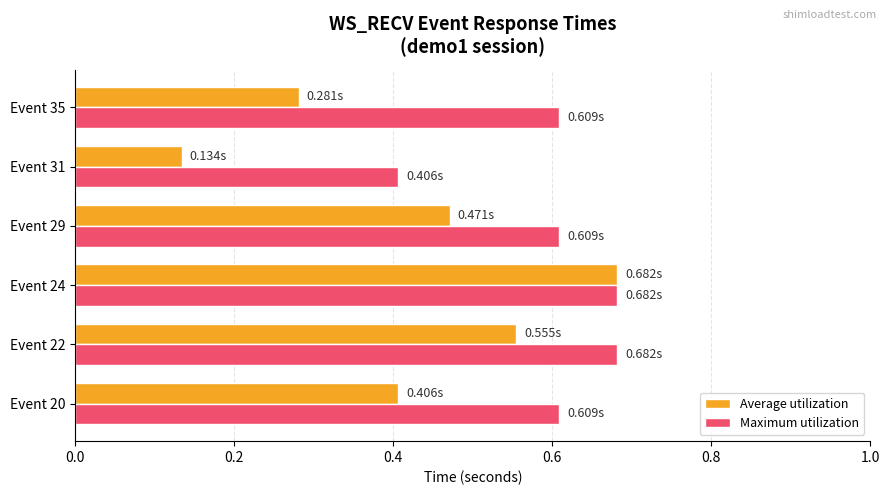

What is the average value of the Average utilization series?

0.4